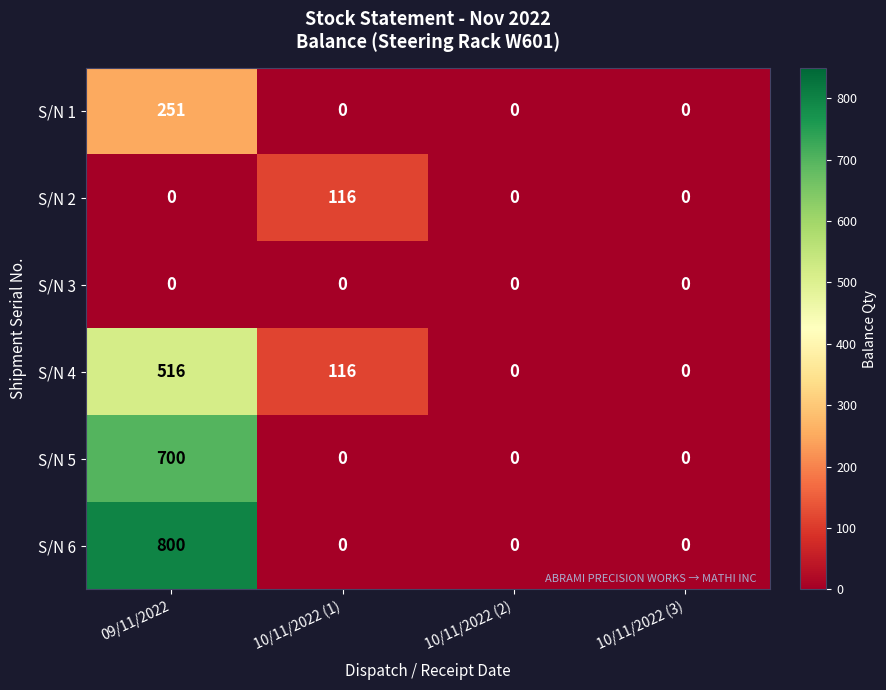

The value of S/N 3 at 10/11/2022 (2) is 0. True or false?

True